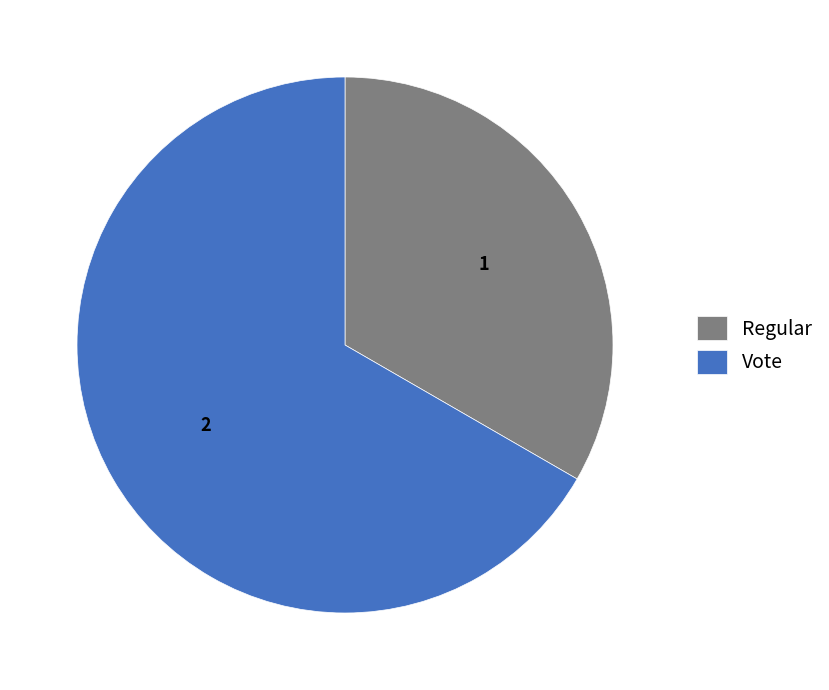

How many segments does this pie chart have?

2